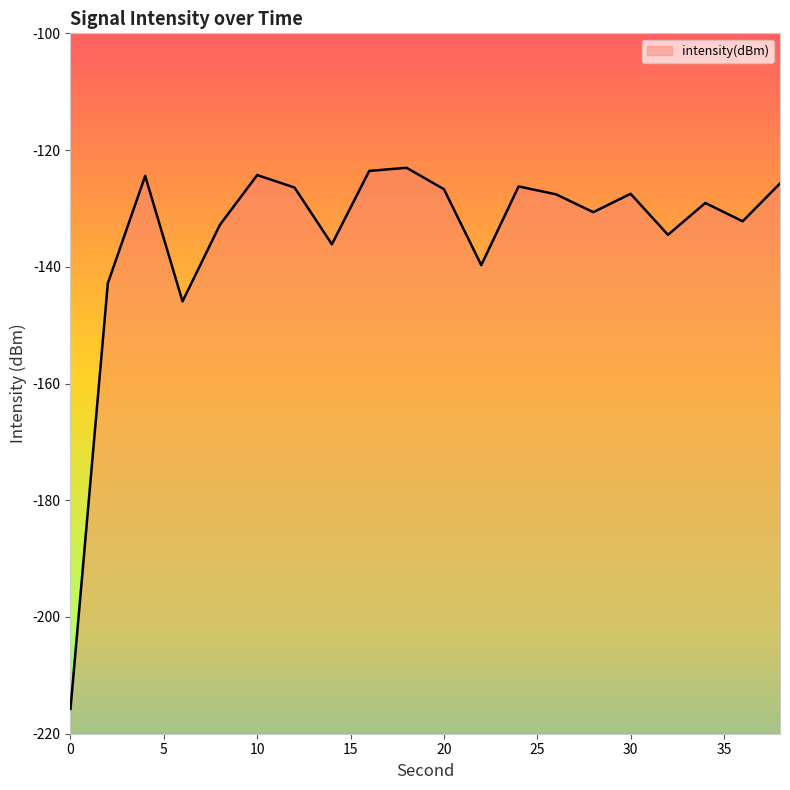

What is the difference between the maximum and second lowest values?

22.9